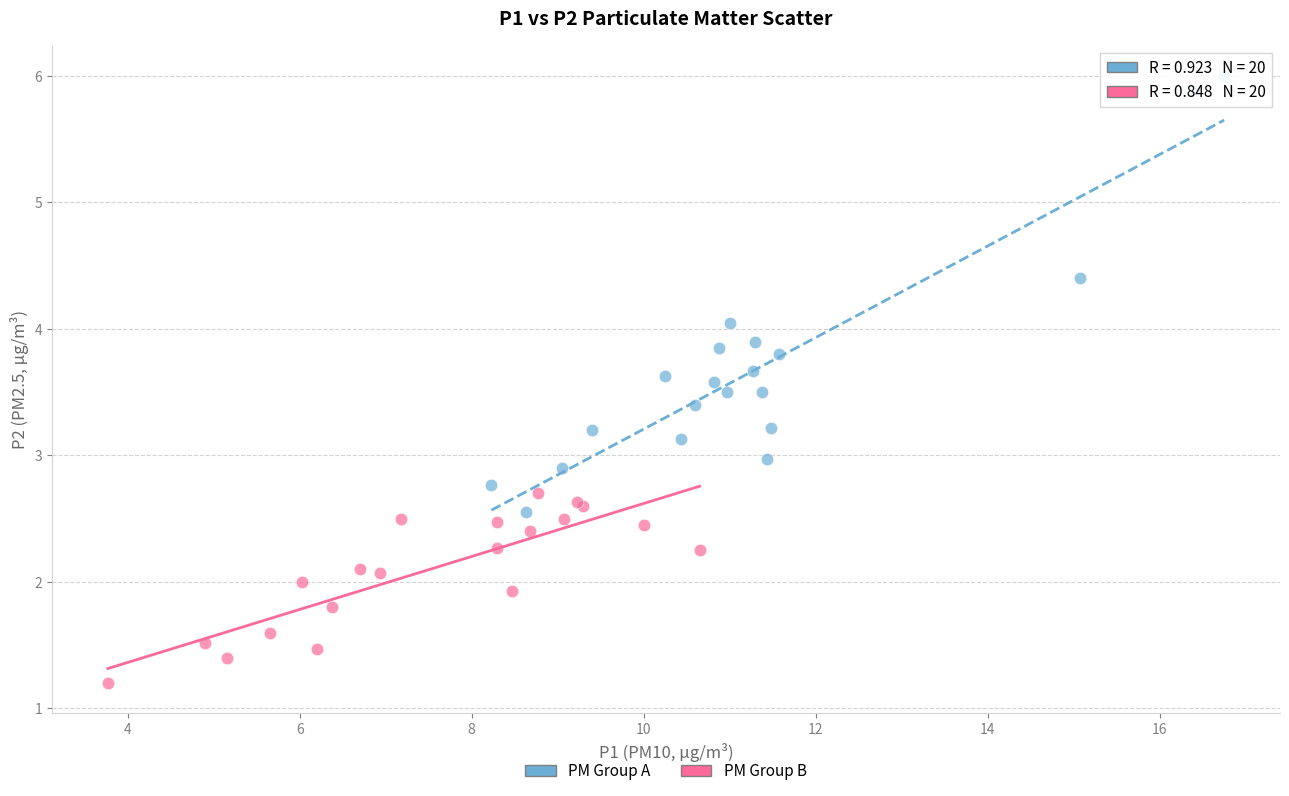

Which series contains the lowest Y value?

PM Group B